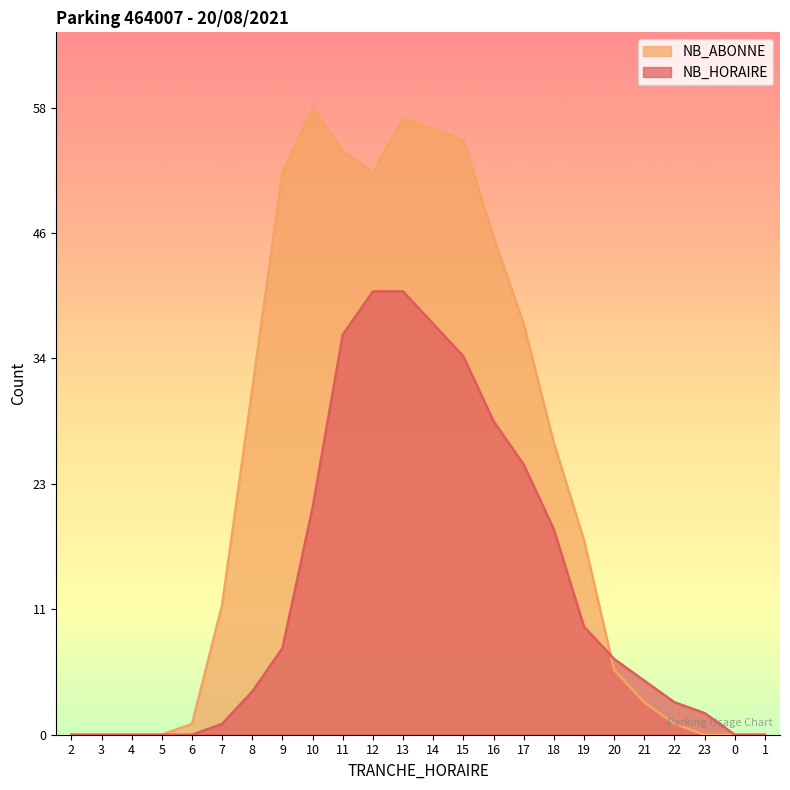

How many positive values does the NB_ABONNE series have?

17